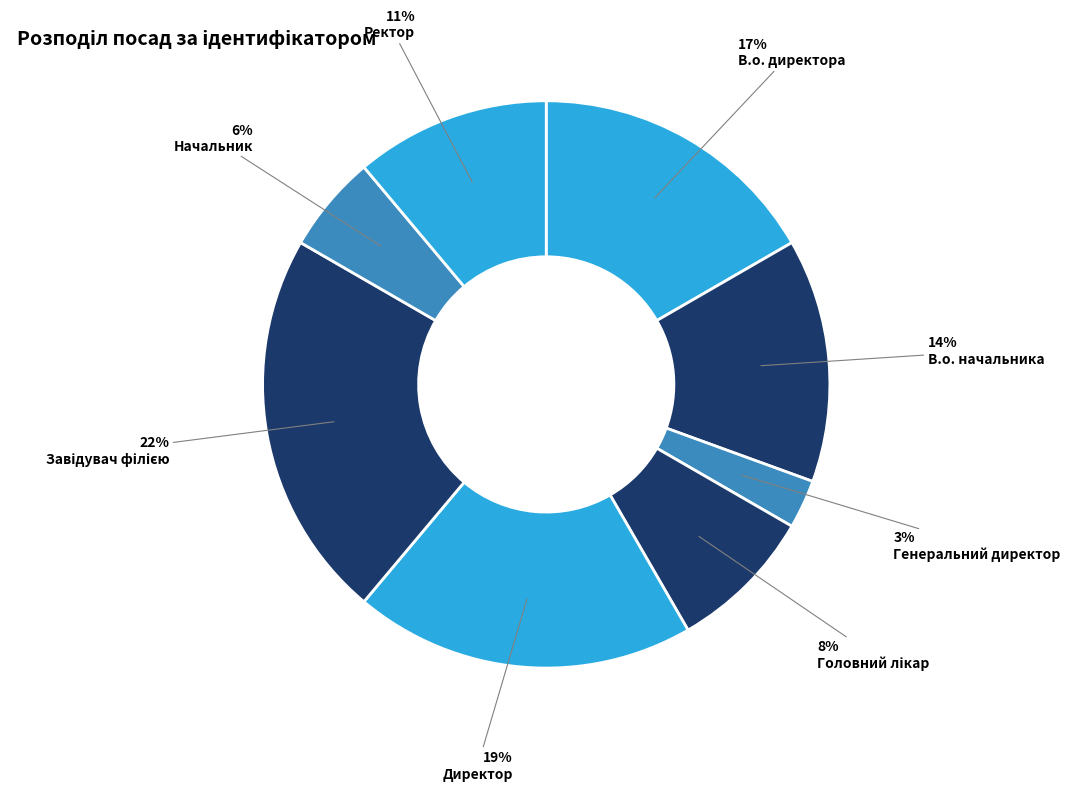

Which category has the smallest portion of the pie?

Генеральний директор